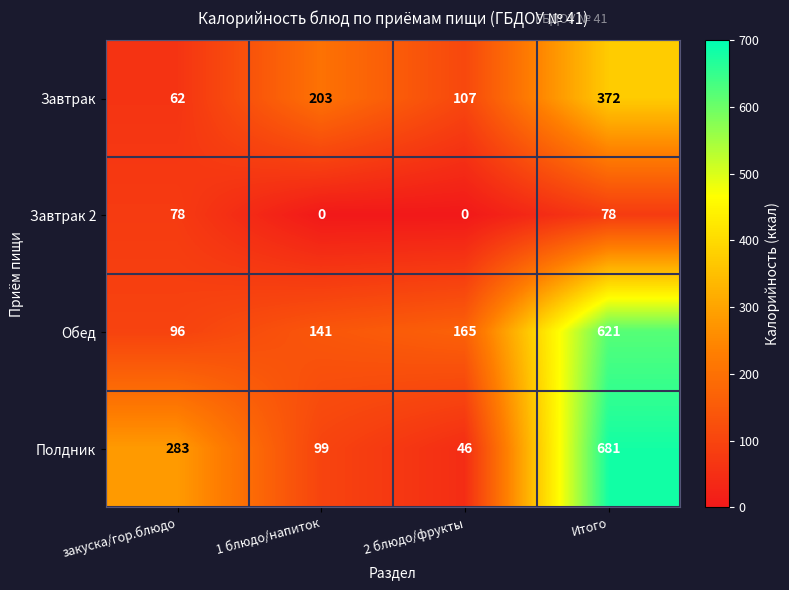

The Завтрак series shows 62 at закуска/гор.блюдо. True or false?

True